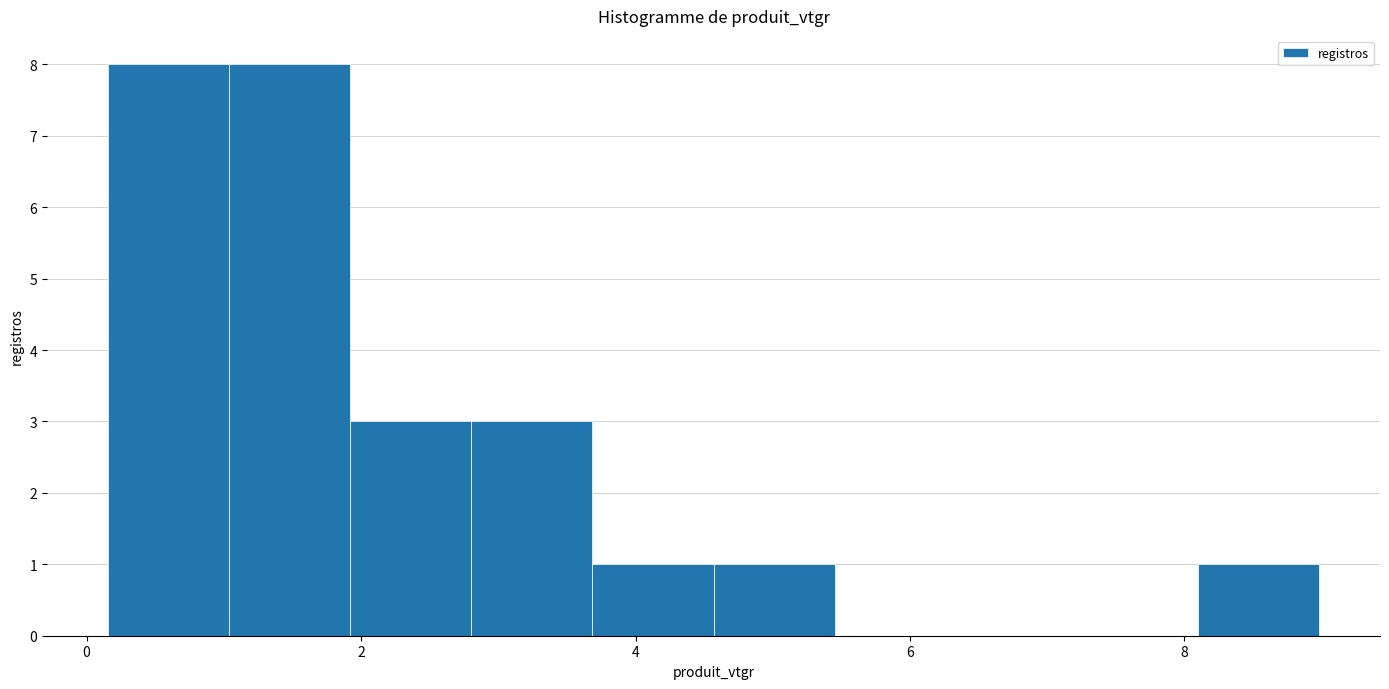

What is the height of the bar covering 2.8 to 3.6 on the x-axis? Neither the bar edges nor the heights are printed on the chart, so give them approximately, as read against the axes.

3